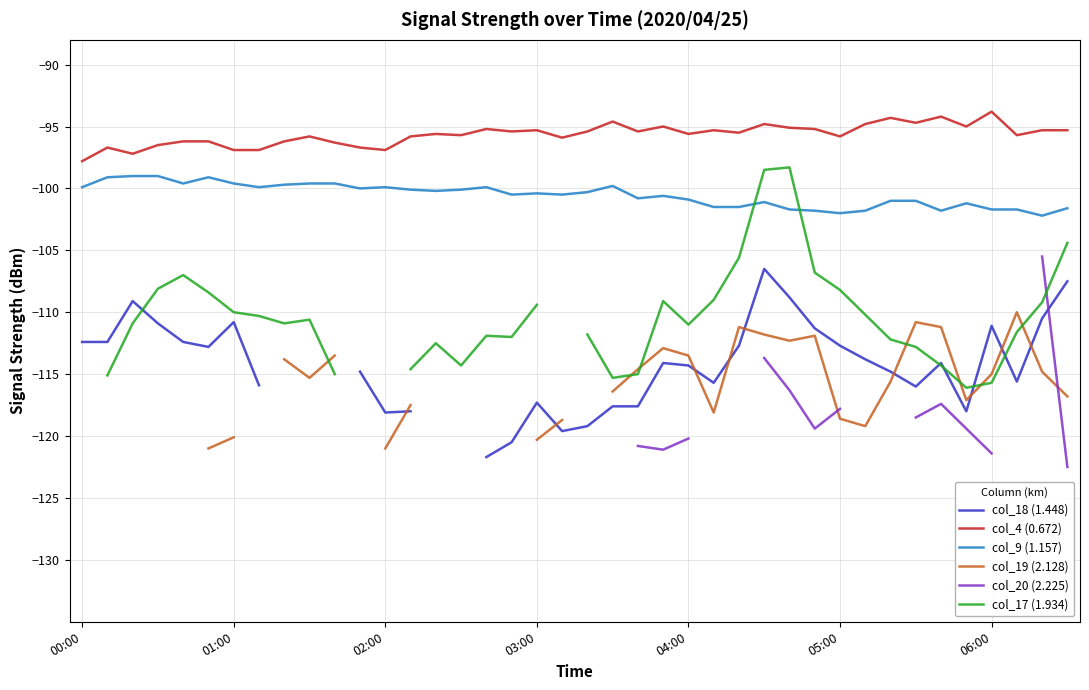

True or false: col_4 (0.672) has a value of -93.8 at 06:00.

True